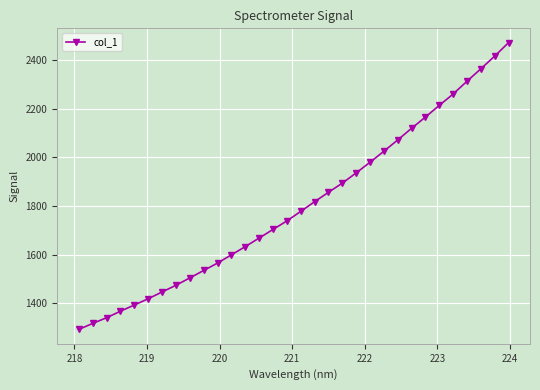

What is the difference between the second highest and second lowest values?

1099.7